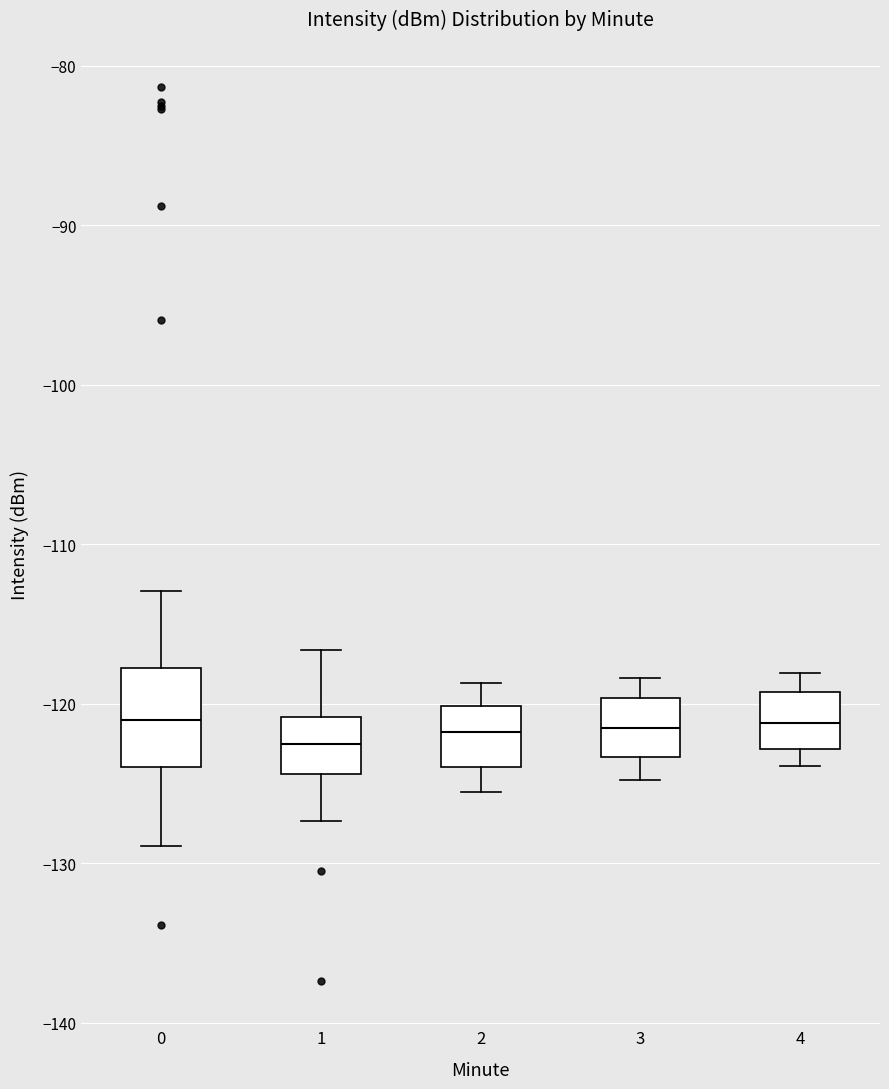

Which box is the tallest, from its lower edge to its upper edge?

0